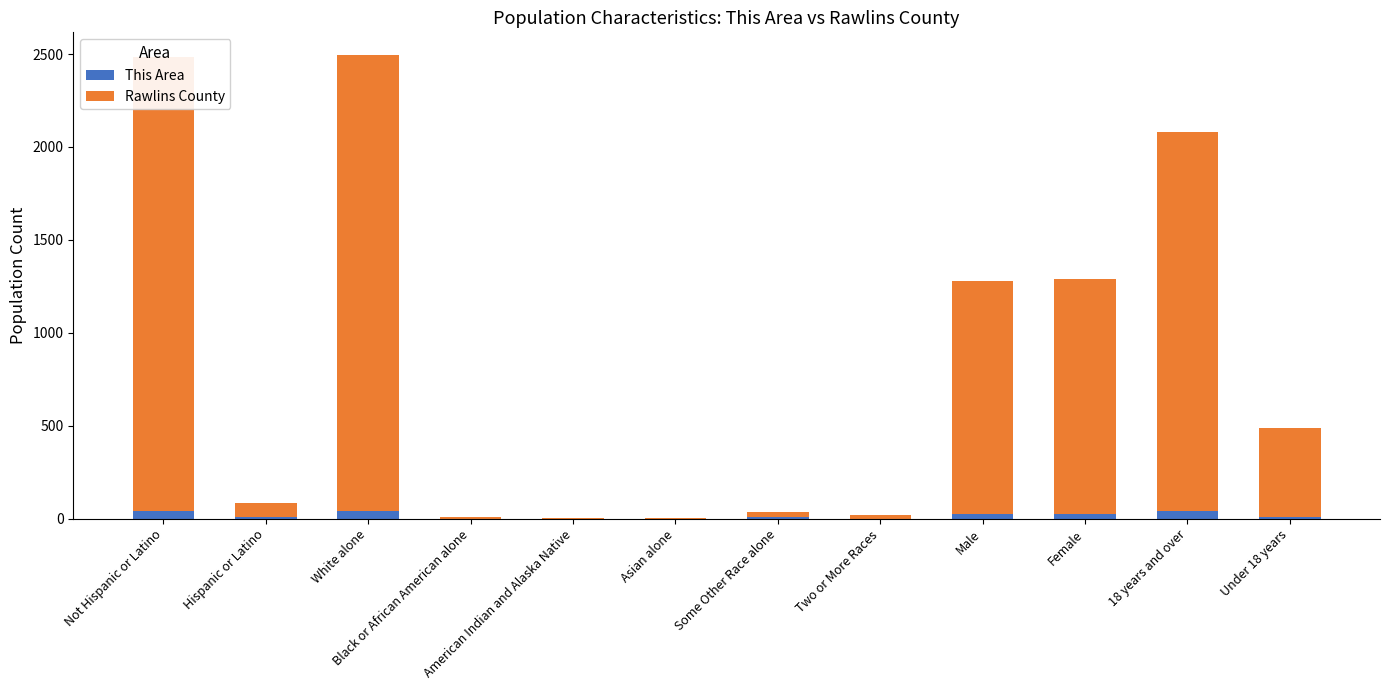

How many categories are shown in the chart?

12